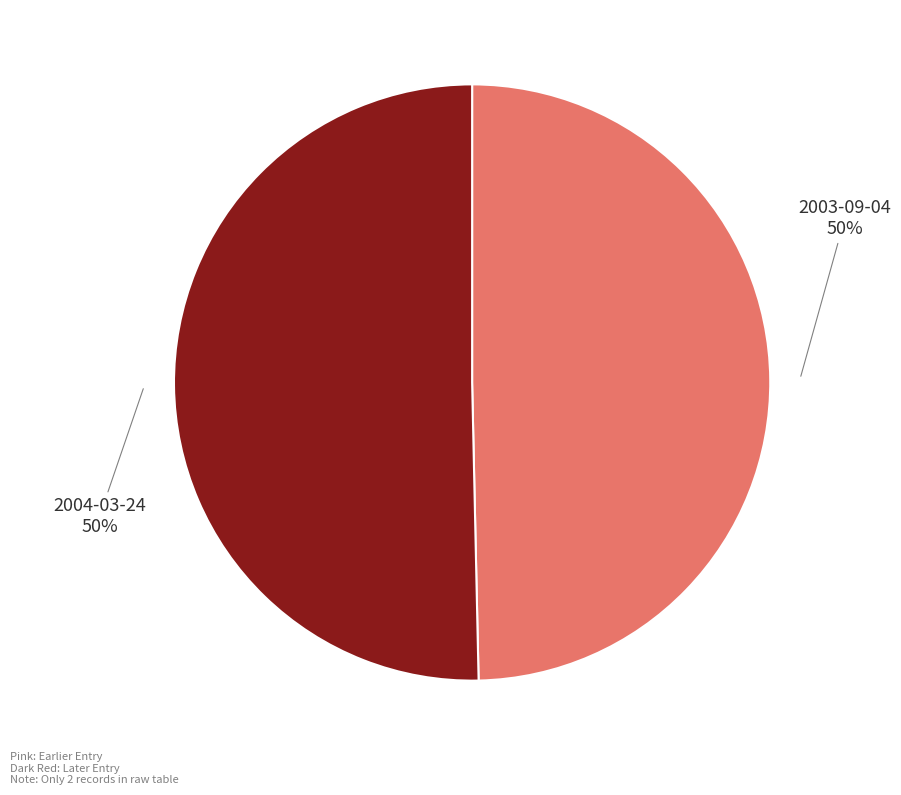

Approximately how many times larger is the value at 2003-09-04 compared to 2004-03-24?

1.0